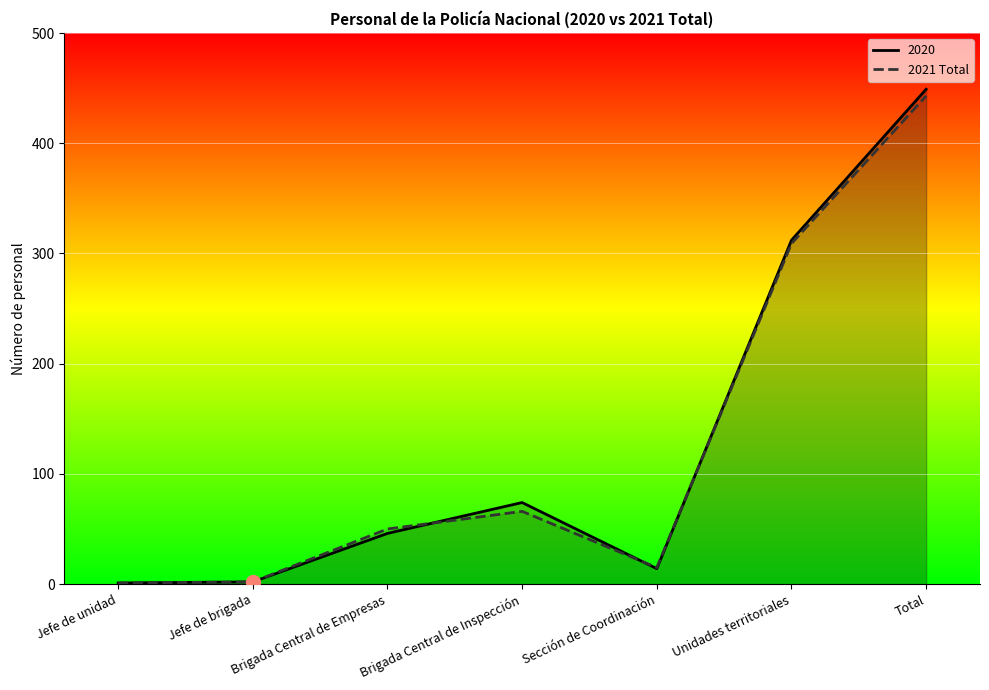

What is the difference between the maximum and minimum values?

442